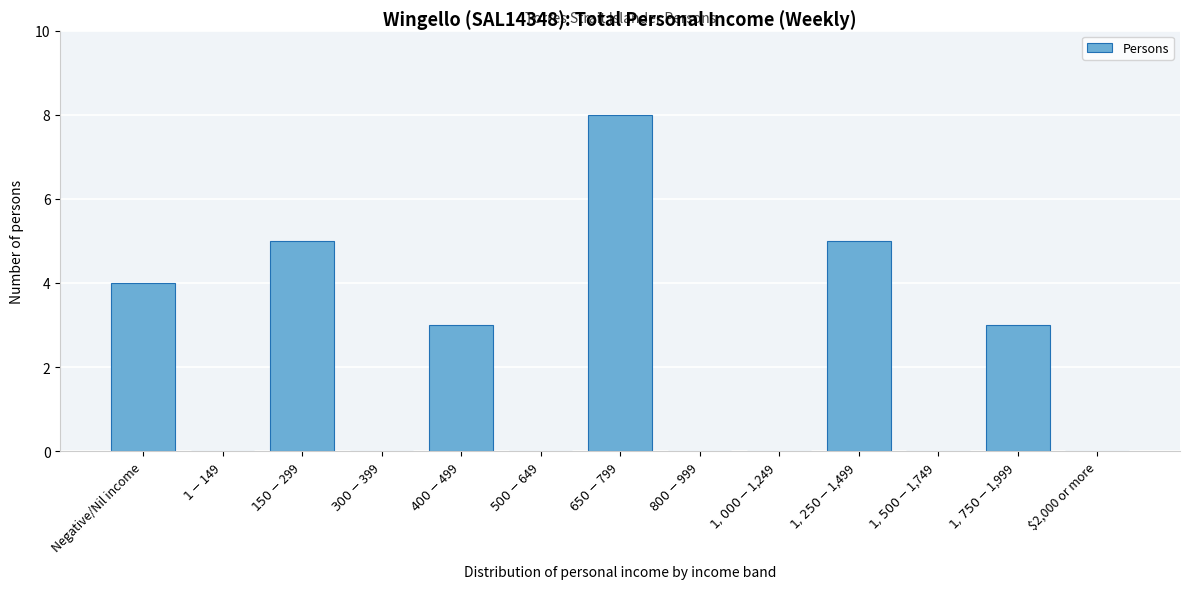

What is the greatest value displayed?

8